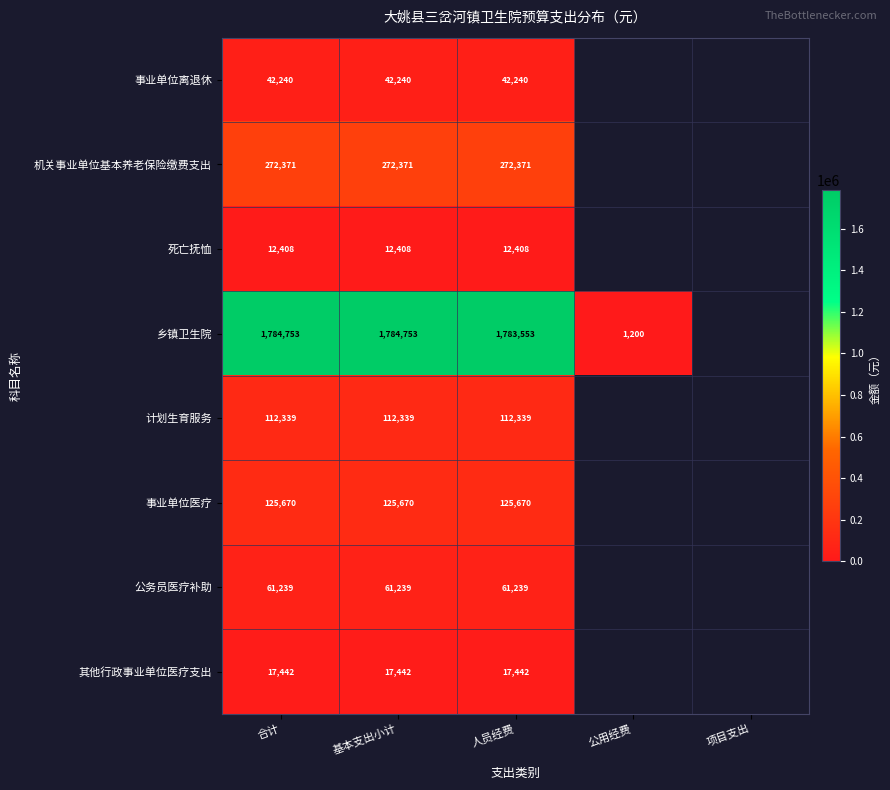

The value of 其他行政事业单位医疗支出 at 合计 is 17442. True or false?

True